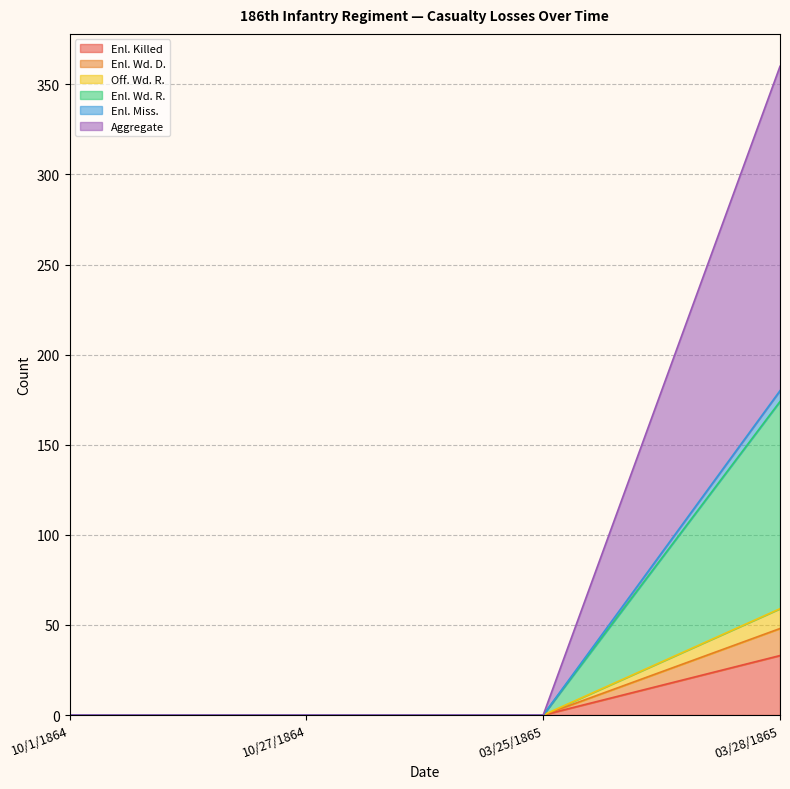

True or false: Enl. Killed has a value of 0 at 03/25/1865.

True